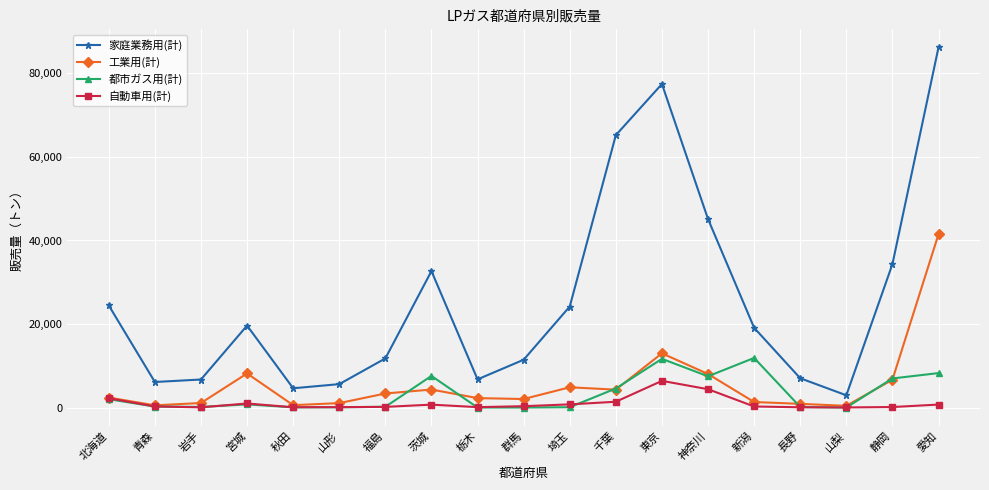

At which category is the sum across all series the highest?

愛知